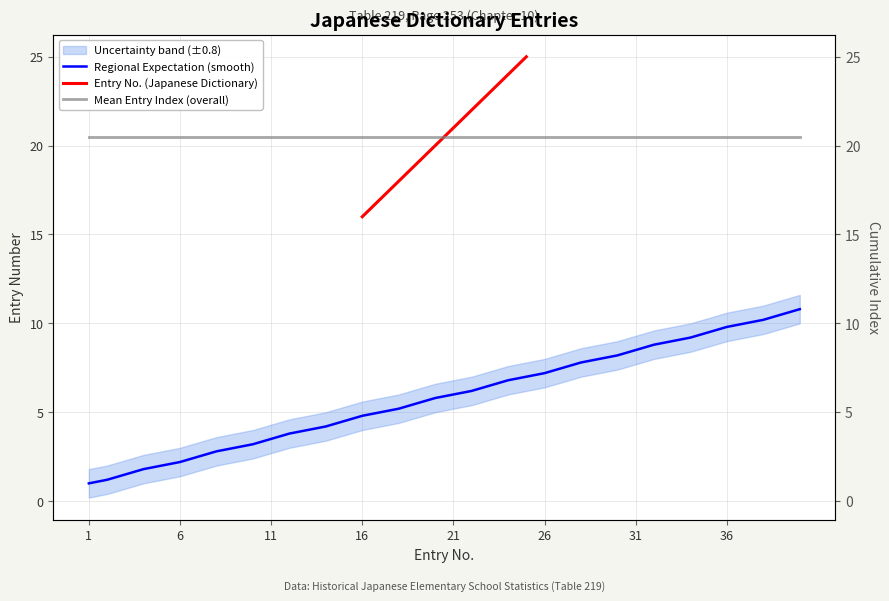

Is it true that the value at 3 is 1.5?

True